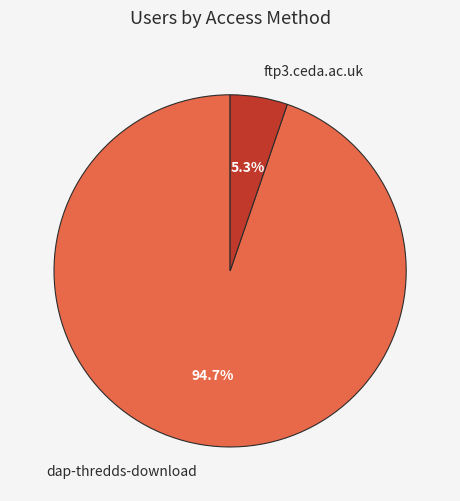

To the nearest percent, what portion does dap-thredds-download represent?

95%